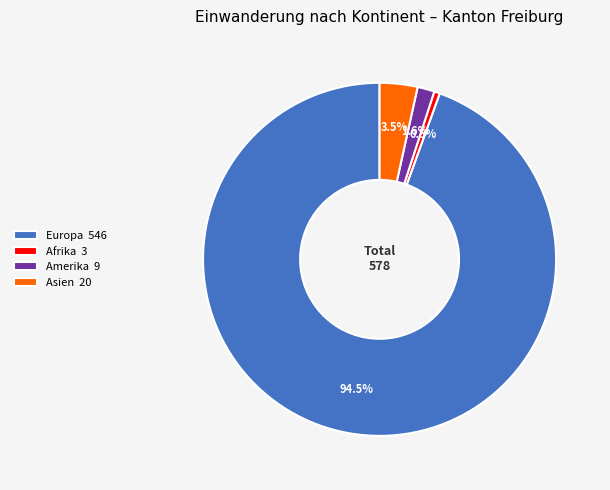

Which has a higher value, Asien 20 or Europa 546?

Europa 546